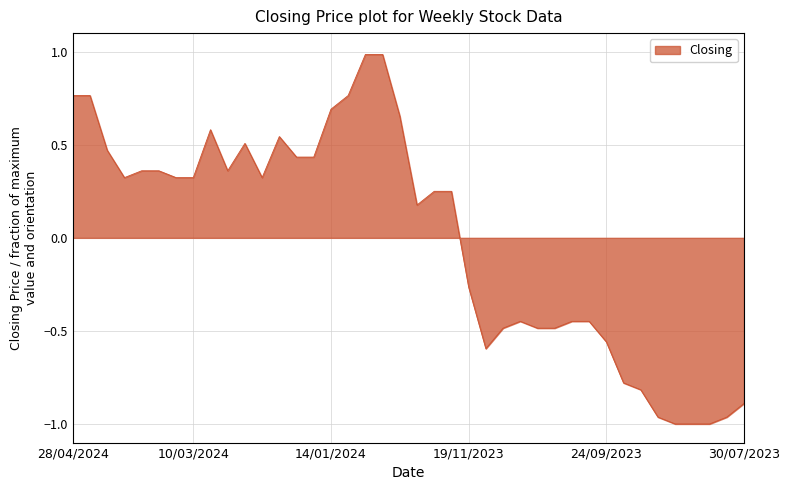

What is the greatest value displayed?

1.0